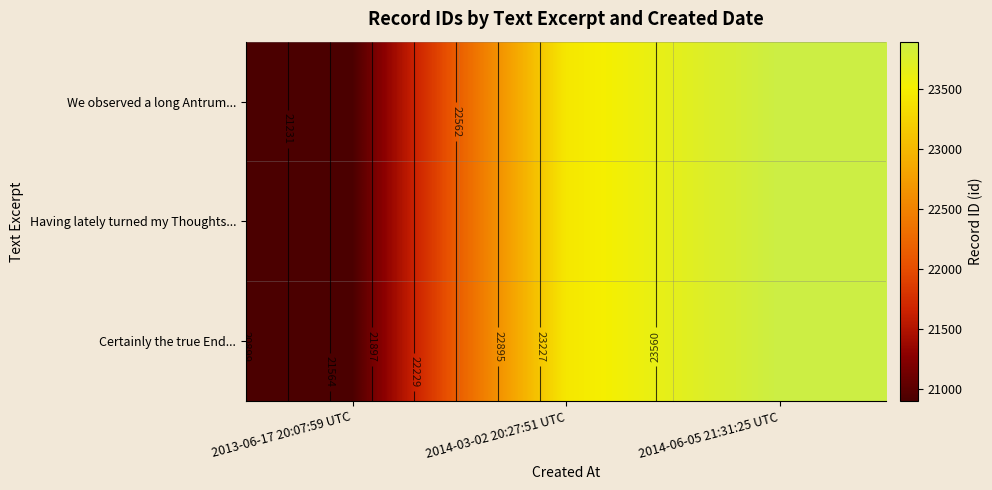

Which series has the widest spread of values?

We observed a long Antrum...